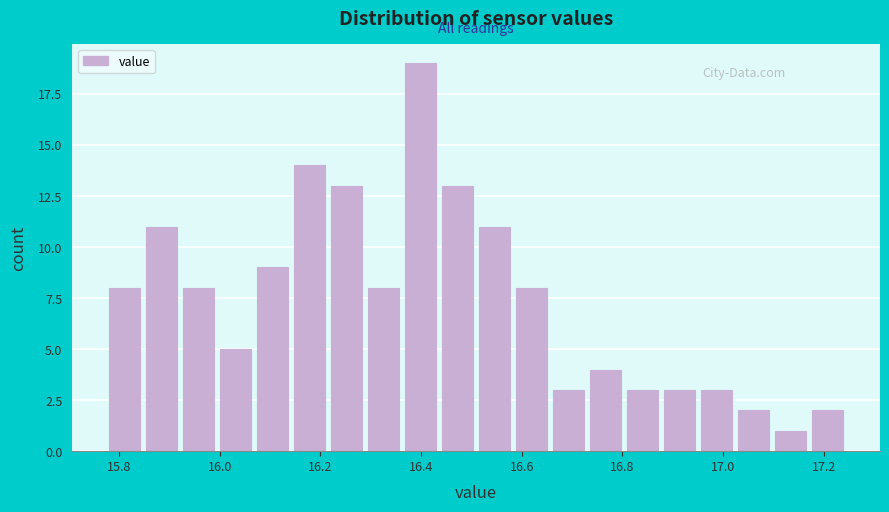

Around what value on the x-axis is the tallest bar? Give the approximate position of its centre, as read against the axis.

16.40